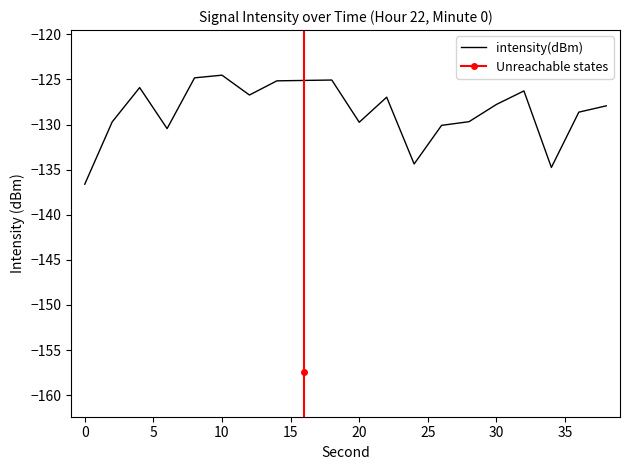

How many lines are shown in the chart?

1